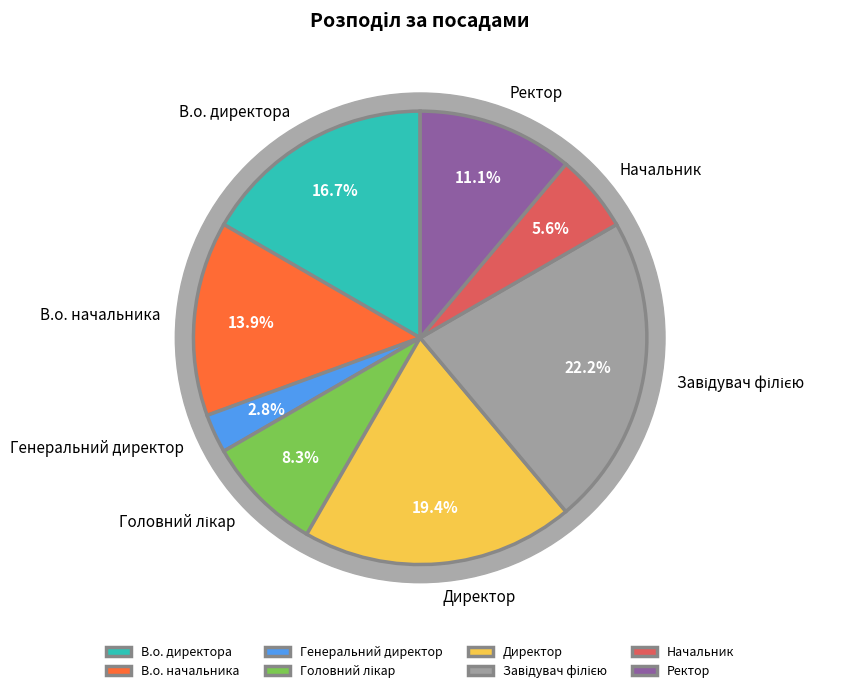

Count the number of slices in the pie.

8